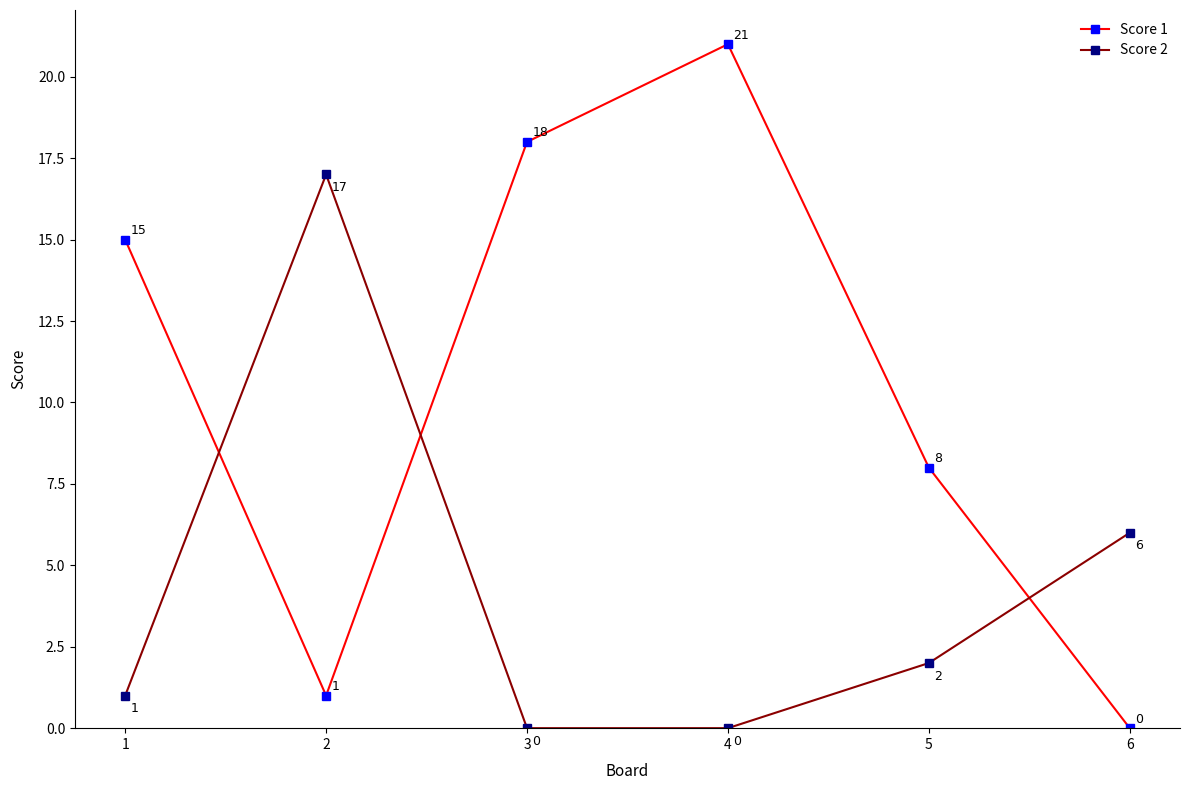

Which series has the largest range (max minus min)?

Score 1